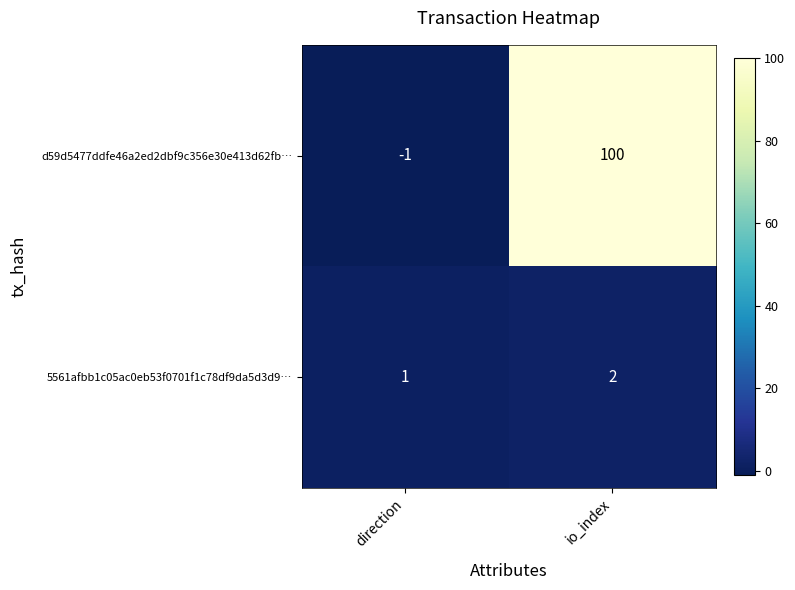

What is the sum of the d59d5477ddfe46a2ed2dbf9c356e30e413d62fb… values at direction and io_index?

99